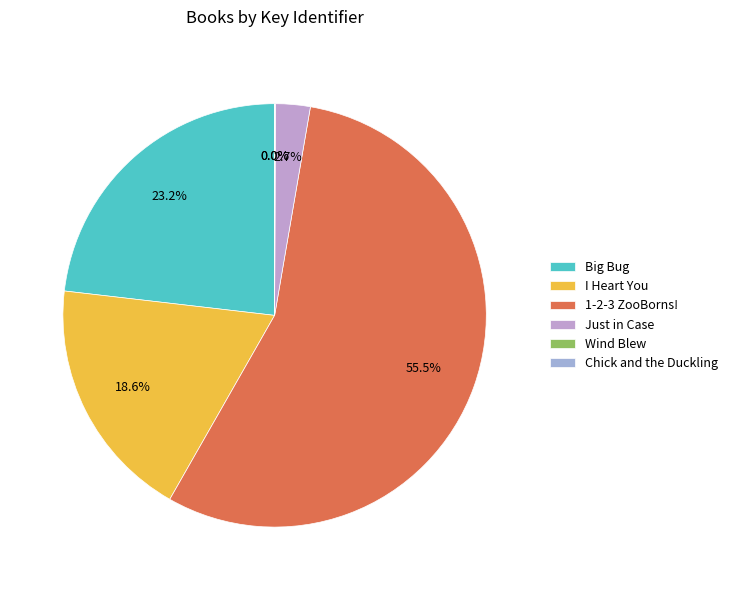

Does 1-2-3 ZooBorns! account for over 50% of the chart?

Yes